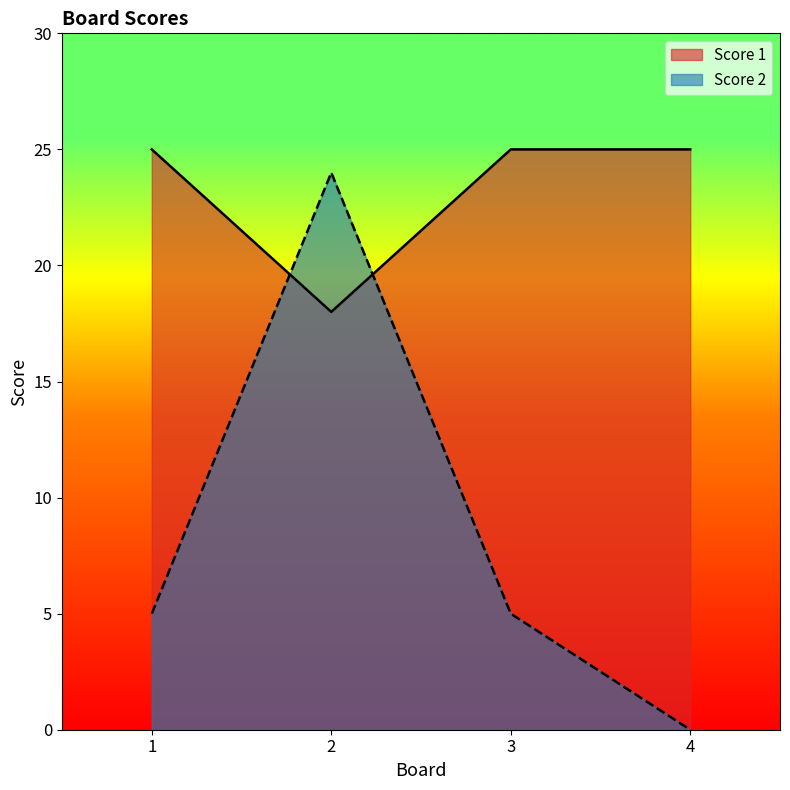

Which series has the largest total across all categories?

Score 1